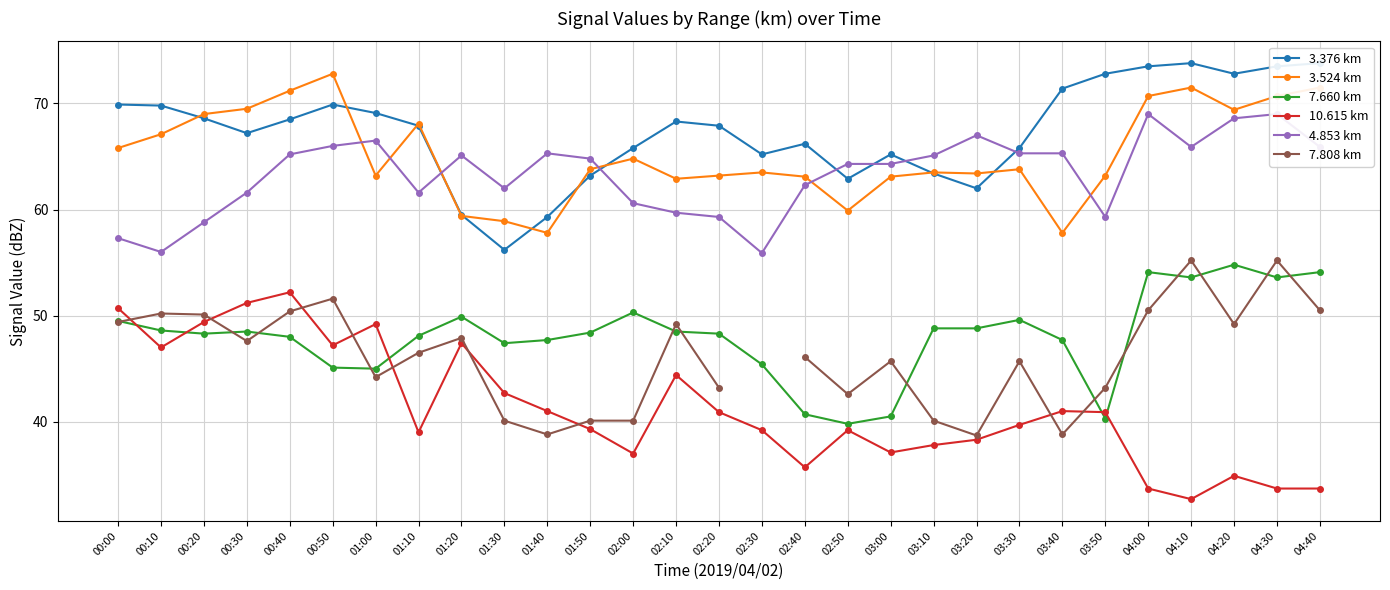

Which label corresponds to the smallest value in the chart?

04:10